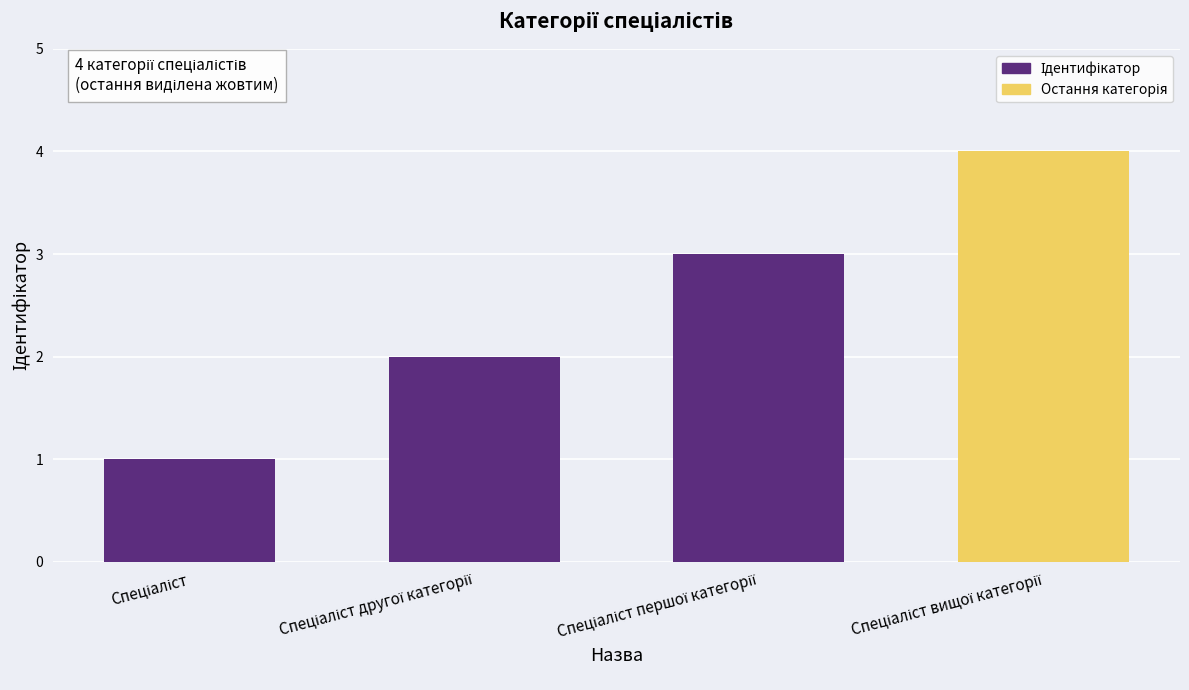

At which category does the chart reach its peak across all series?

Спеціаліст першої категорії